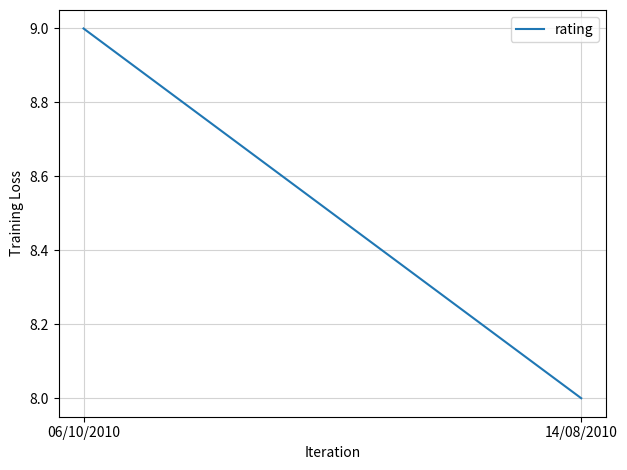

How many data points are less than 9?

1